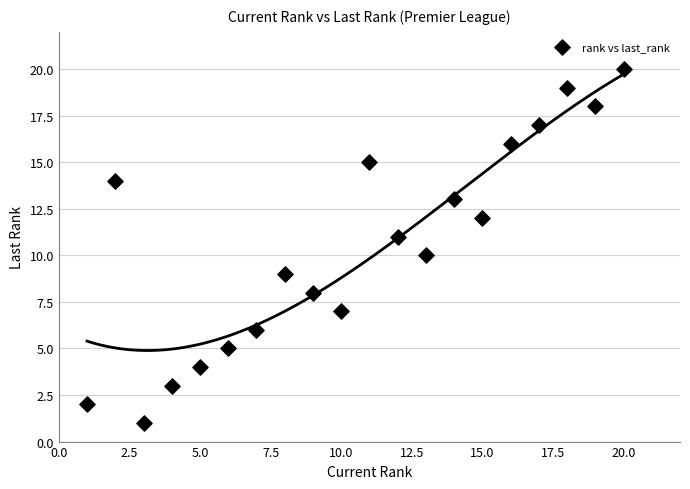

What is the range of X values (max minus min)?

19